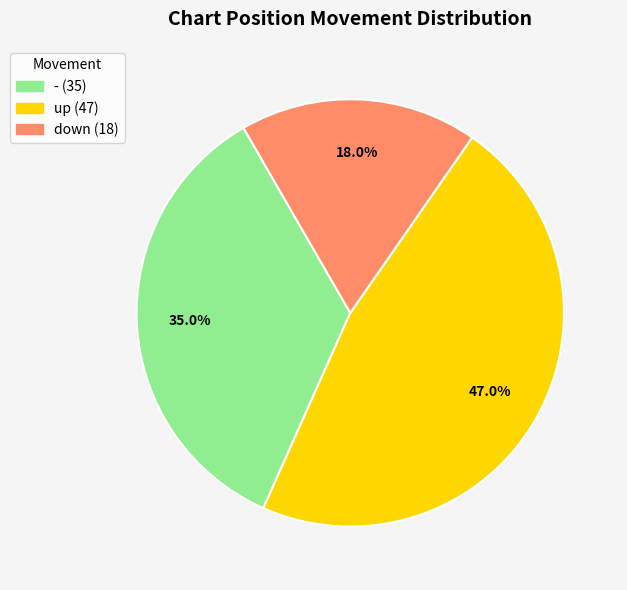

The up slice represents 54% of the pie. True or false?

False